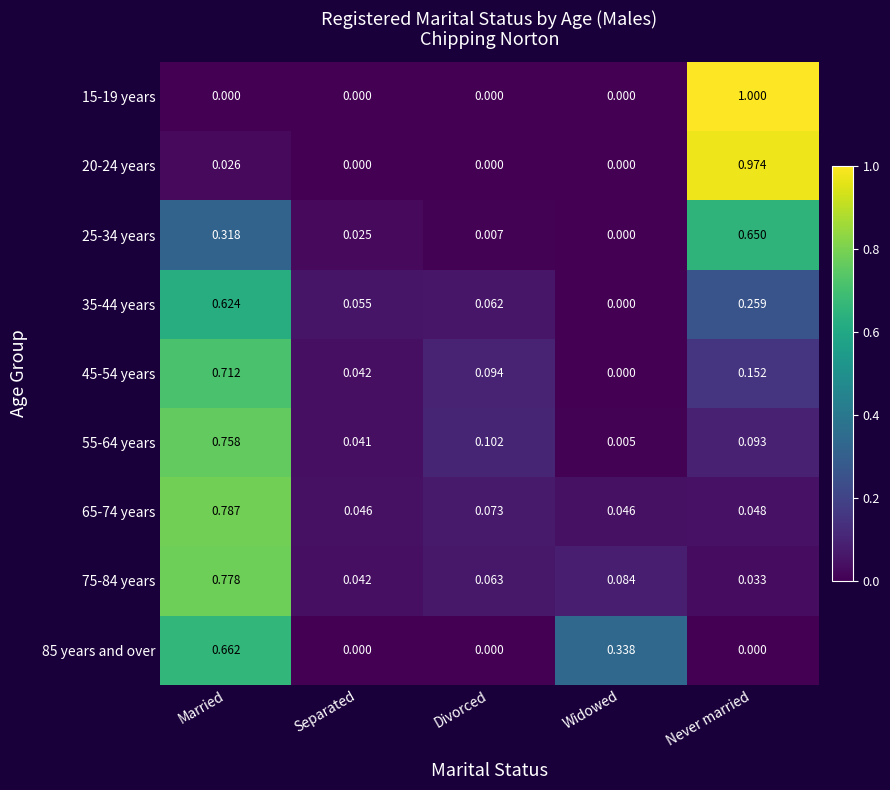

At which label does 55-64 years reach its minimum?

Widowed